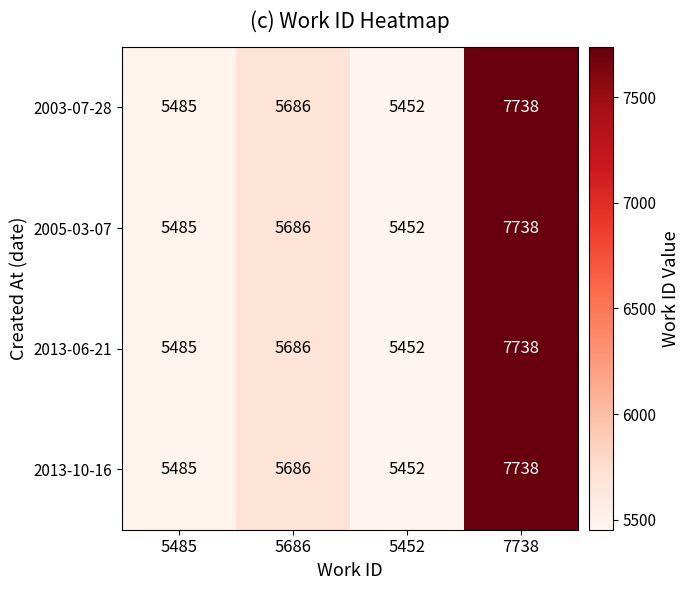

At which category is the sum across all series the highest?

7738